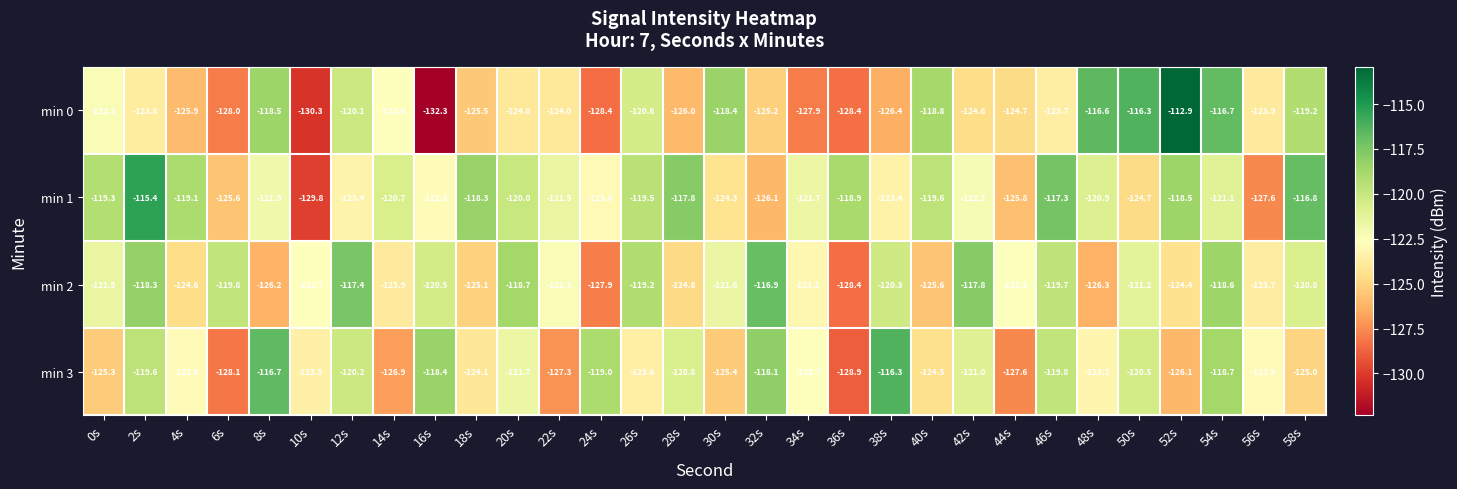

Where is min 3 nearest to the value -122?

20s